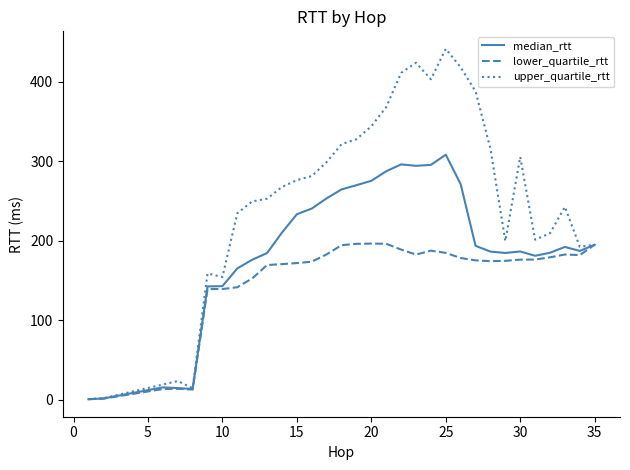

What is the highest value of the median_rtt series?

308.4